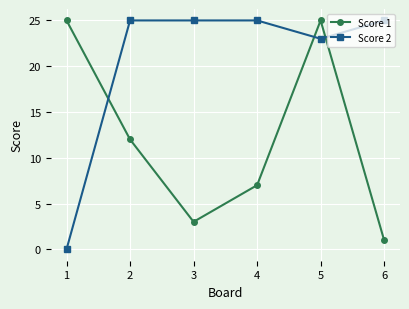

Reading left to right, list all the values displayed in this chart.

Score 1: 25	12	3	7	25	1
Score 2: 0	25	25	25	23	25